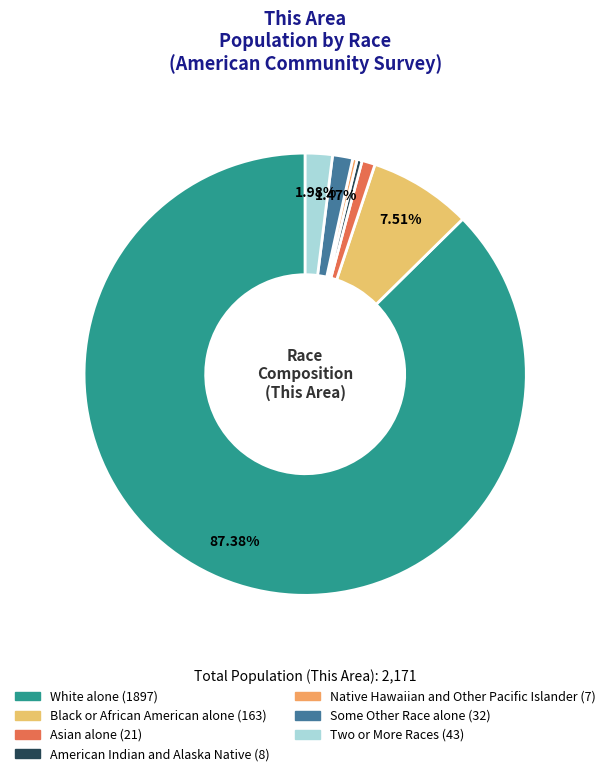

Which category has the biggest portion of the pie?

White alone